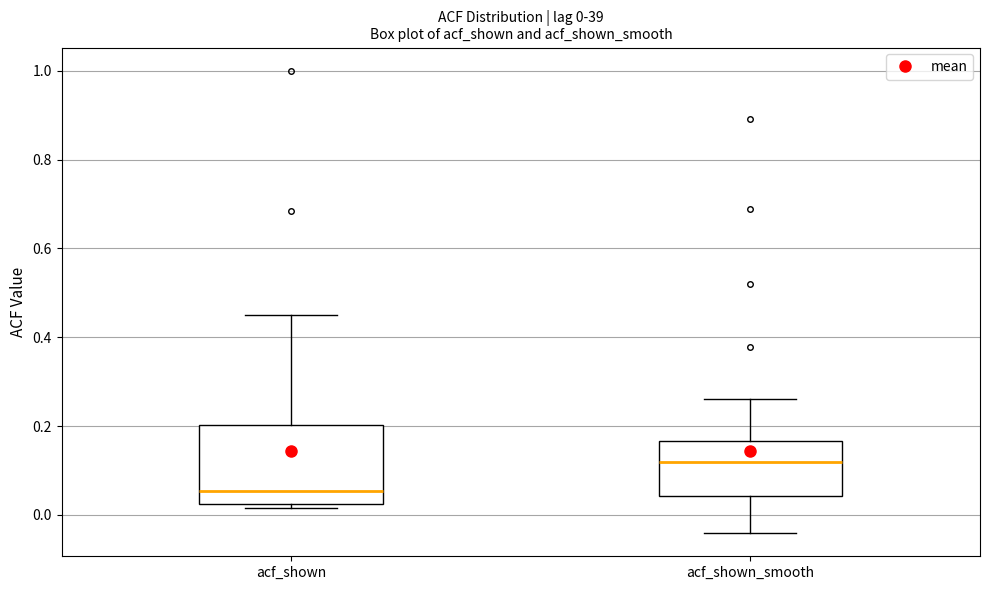

Which box's median line is the highest?

acf_shown_smooth